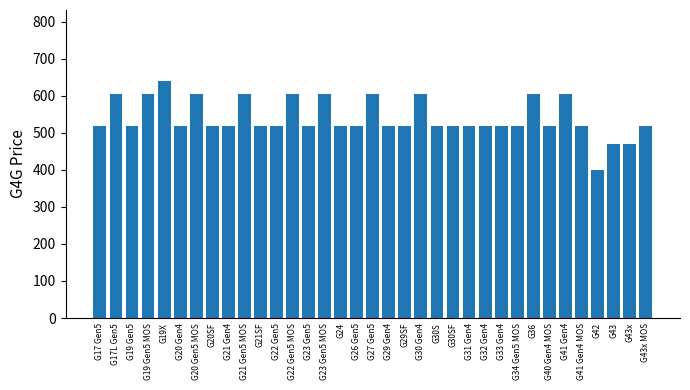

What is the ratio of the value at G26 Gen5 to the value at G20 Gen5 MOS?

0.9